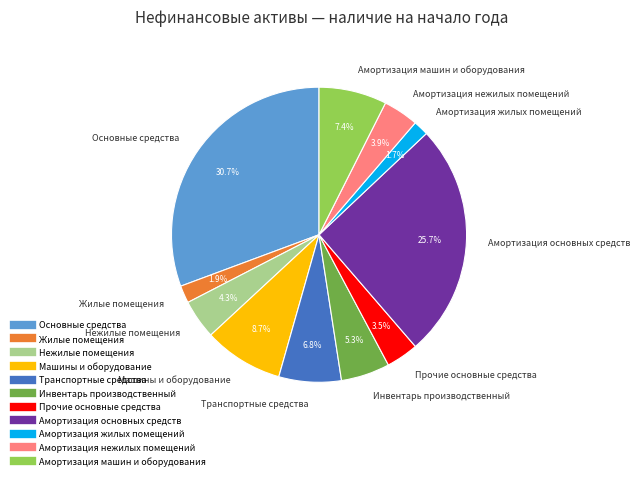

Is there a majority slice in this chart?

No